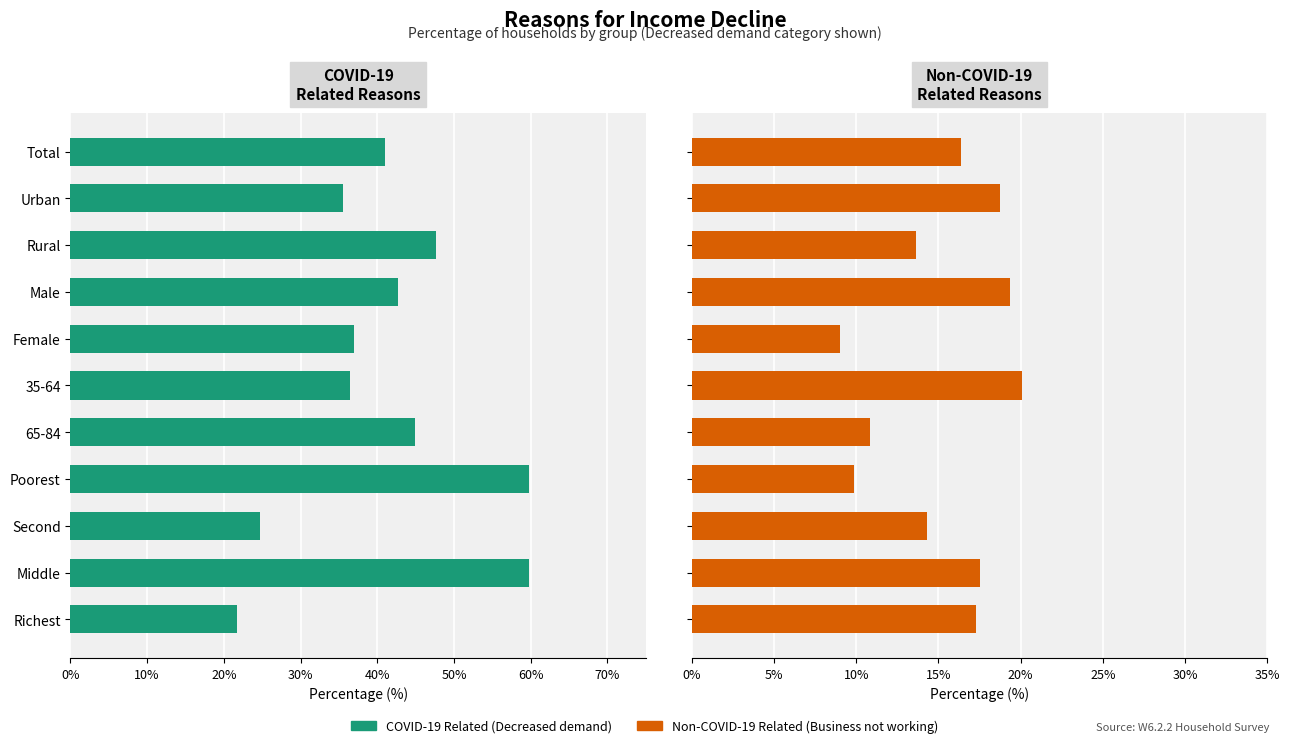

Reading right to left, list all the values displayed in this chart.

COVID-19 Related Reasons: 21.7	59.8	24.7	59.8	44.9	36.5	37.0	42.7	47.7	35.5	41.1
Non-COVID-19 Related Reasons: 17.3	17.5	14.3	9.8	10.8	20.1	9.0	19.4	13.6	18.7	16.4